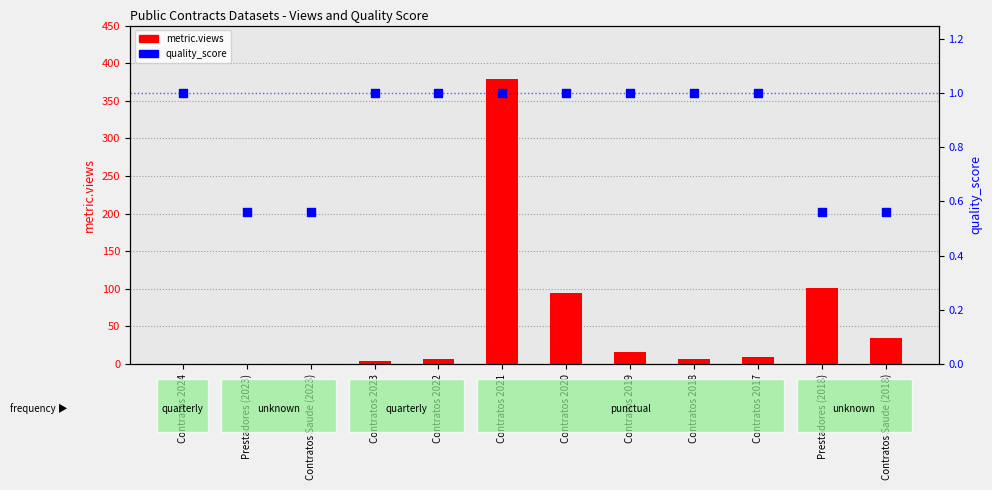

Which series reaches the minimum Y coordinate?

metric.views